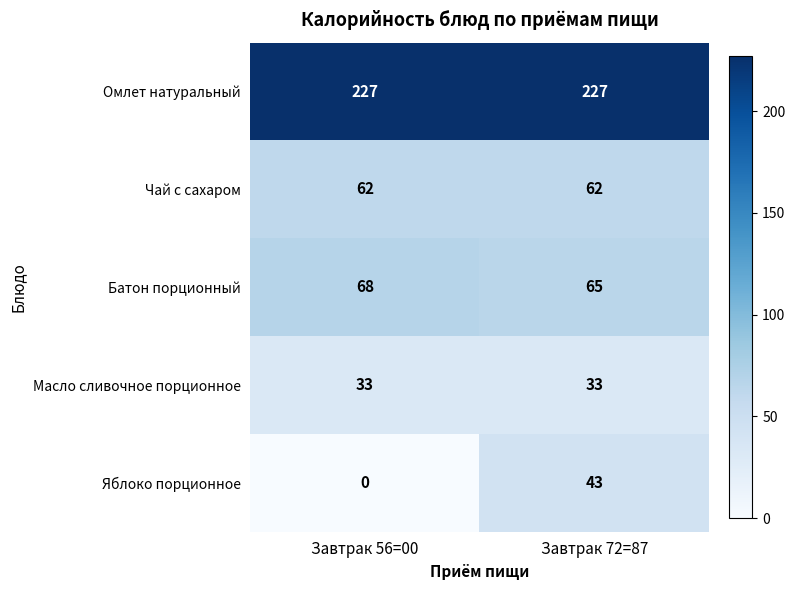

Count the number of categories in the chart.

2